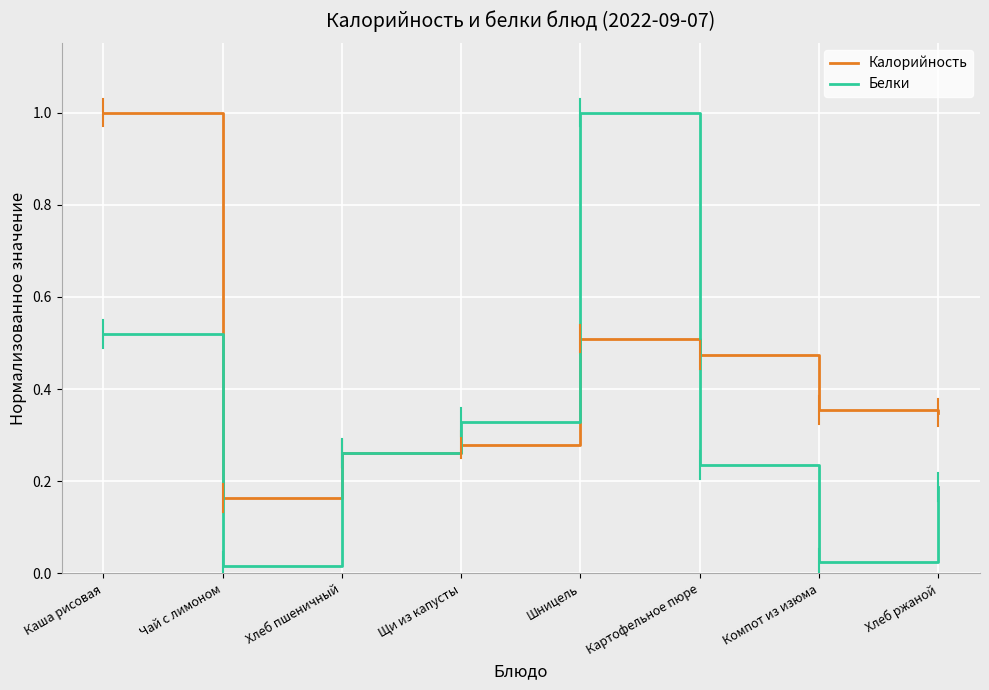

At which label is Калорийность closest to 0?

Чай с лимоном